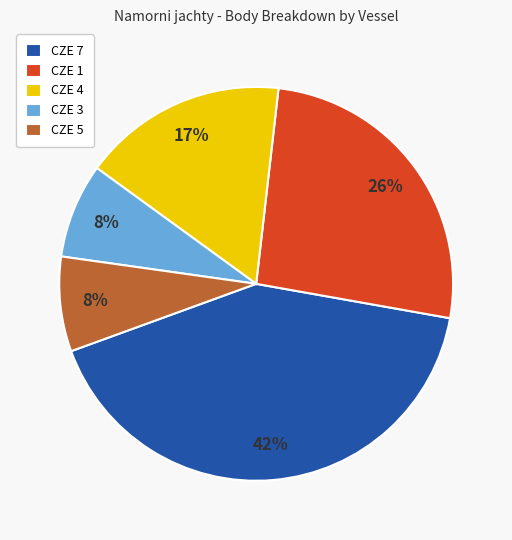

Between CZE 3 and CZE 1, which is larger?

CZE 1